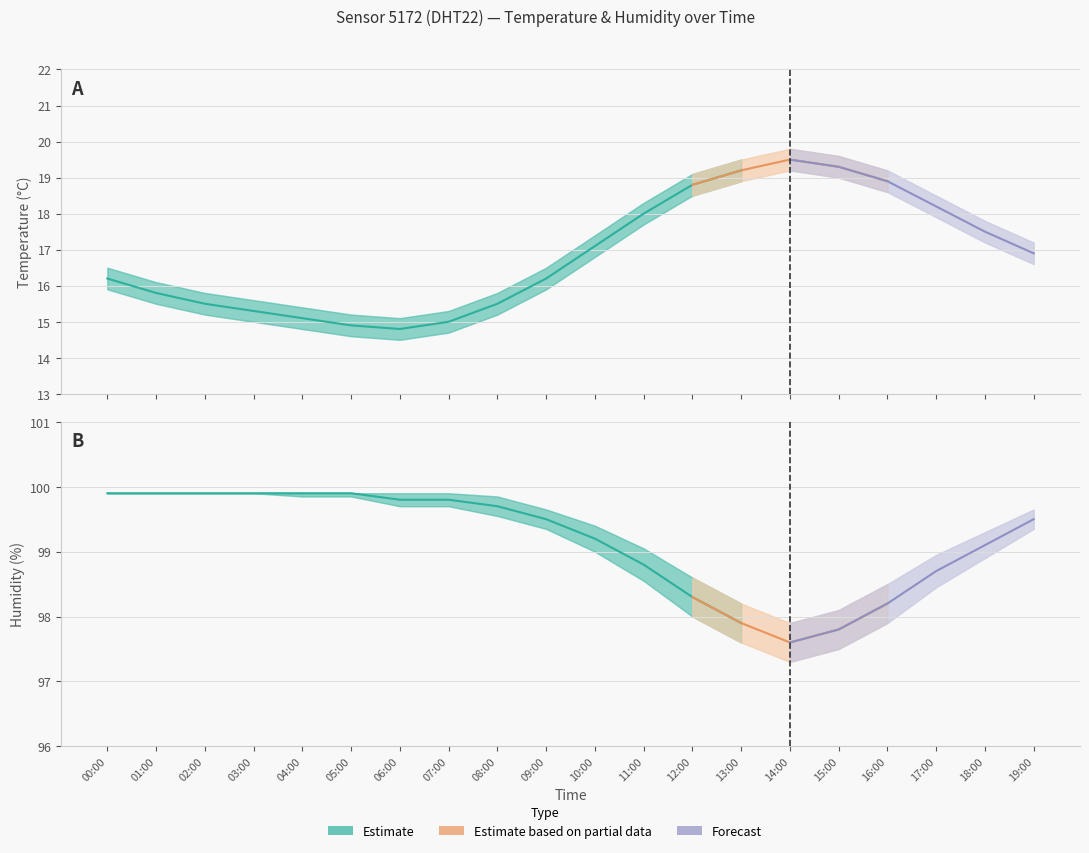

True or false: humidity_upper has a value of 32.7 at 11:00.

False